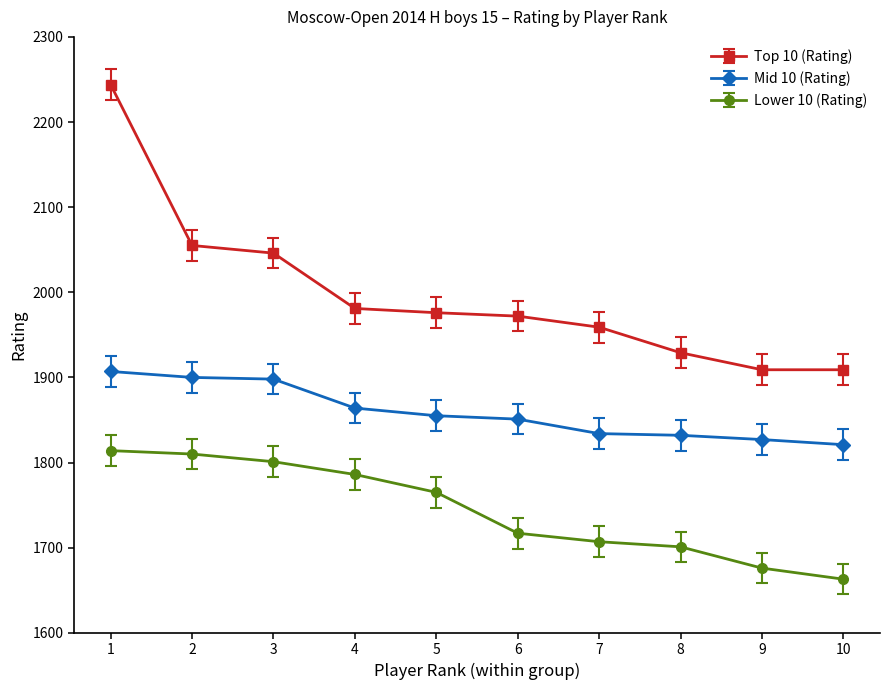

True or false: Mid 10 (Rating) and Lower 10 (Rating) intersect in this chart.

False